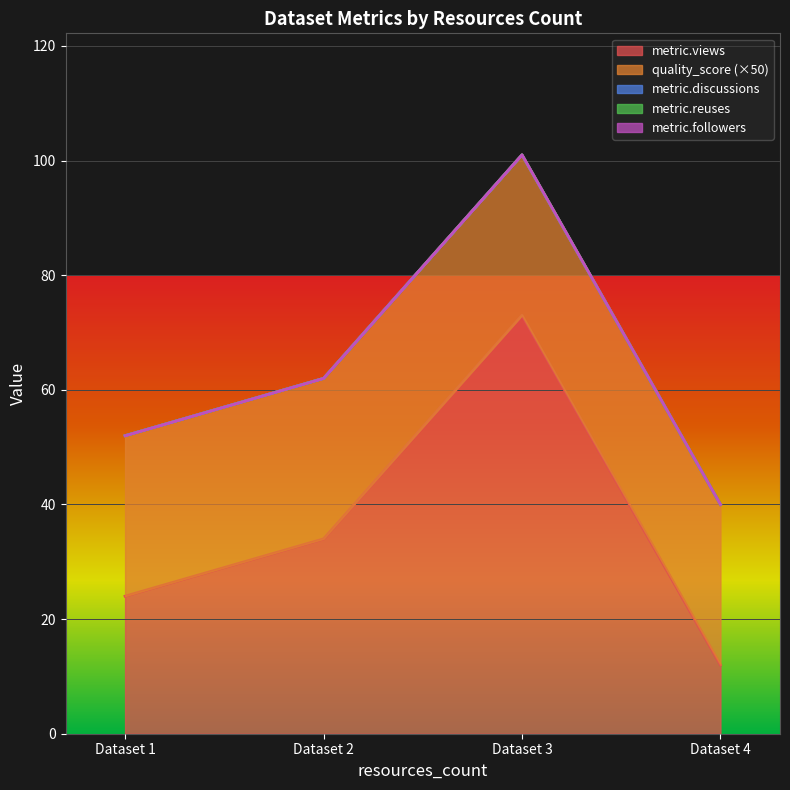

Is the value of quality_score at 2 greater than the value of metric.followers at 2?

Yes